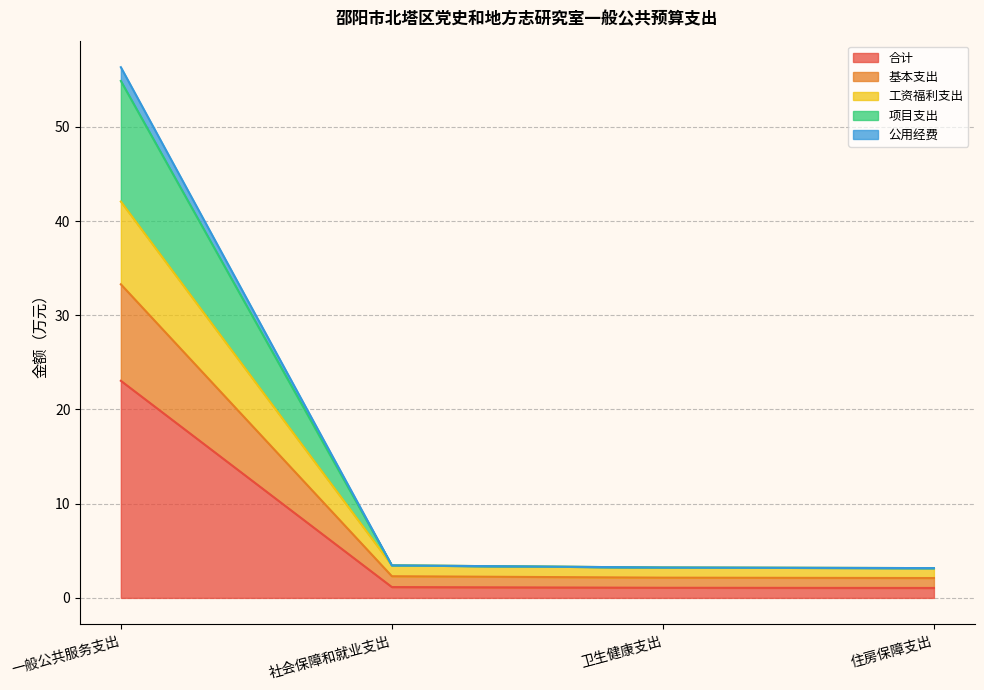

At which category is the sum across all series the highest?

一般公共服务支出